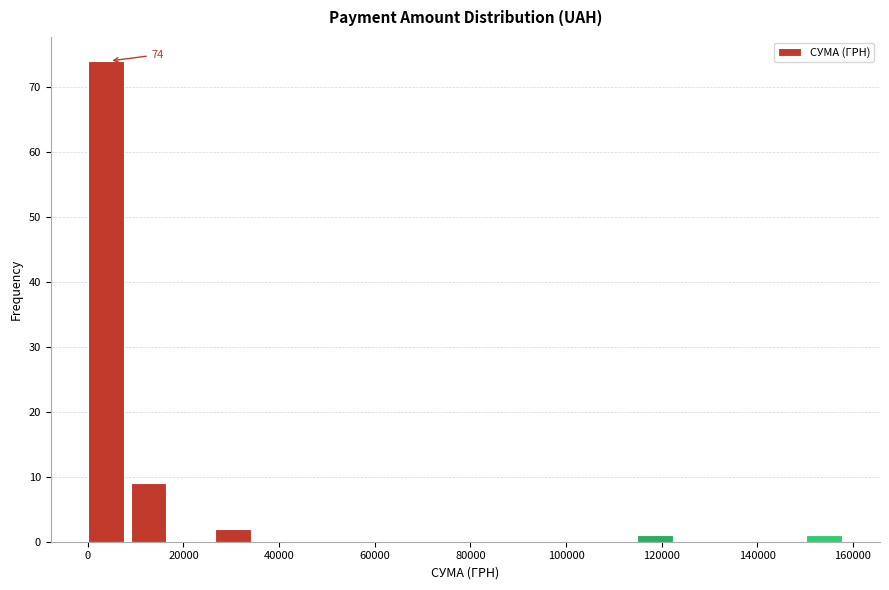

Over which range of the x-axis is the bar tallest?

0 to 8000